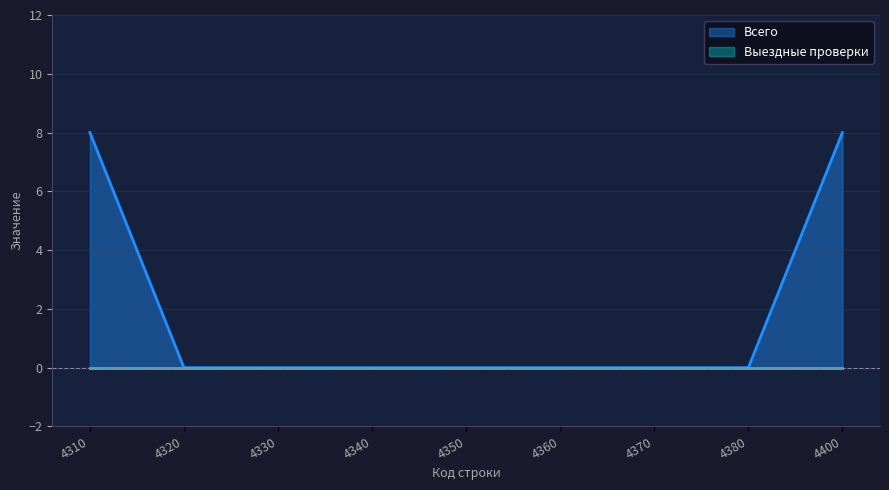

The chart shows a value of 0 at 4370. True or false?

True